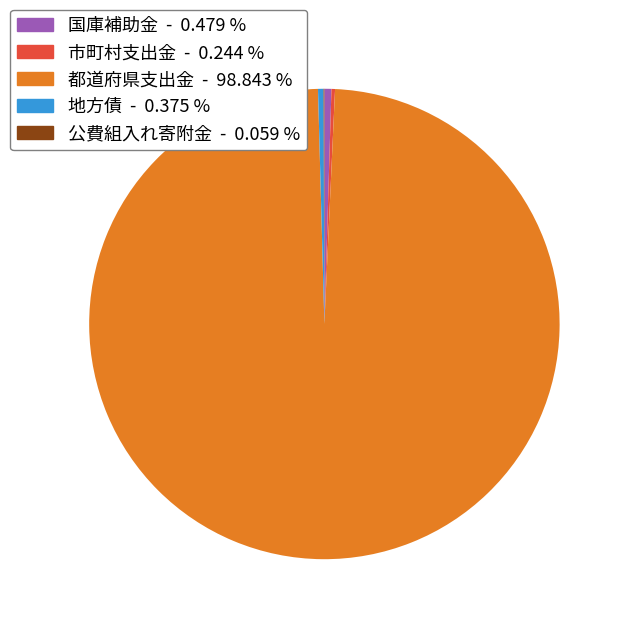

Does any single category account for the majority?

Yes